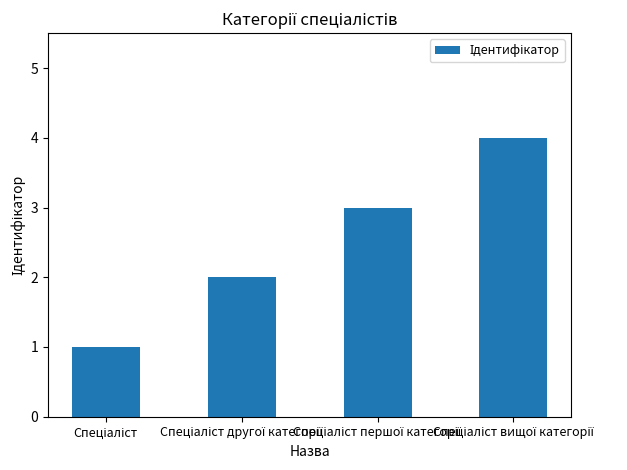

How many data points are less than 3?

2